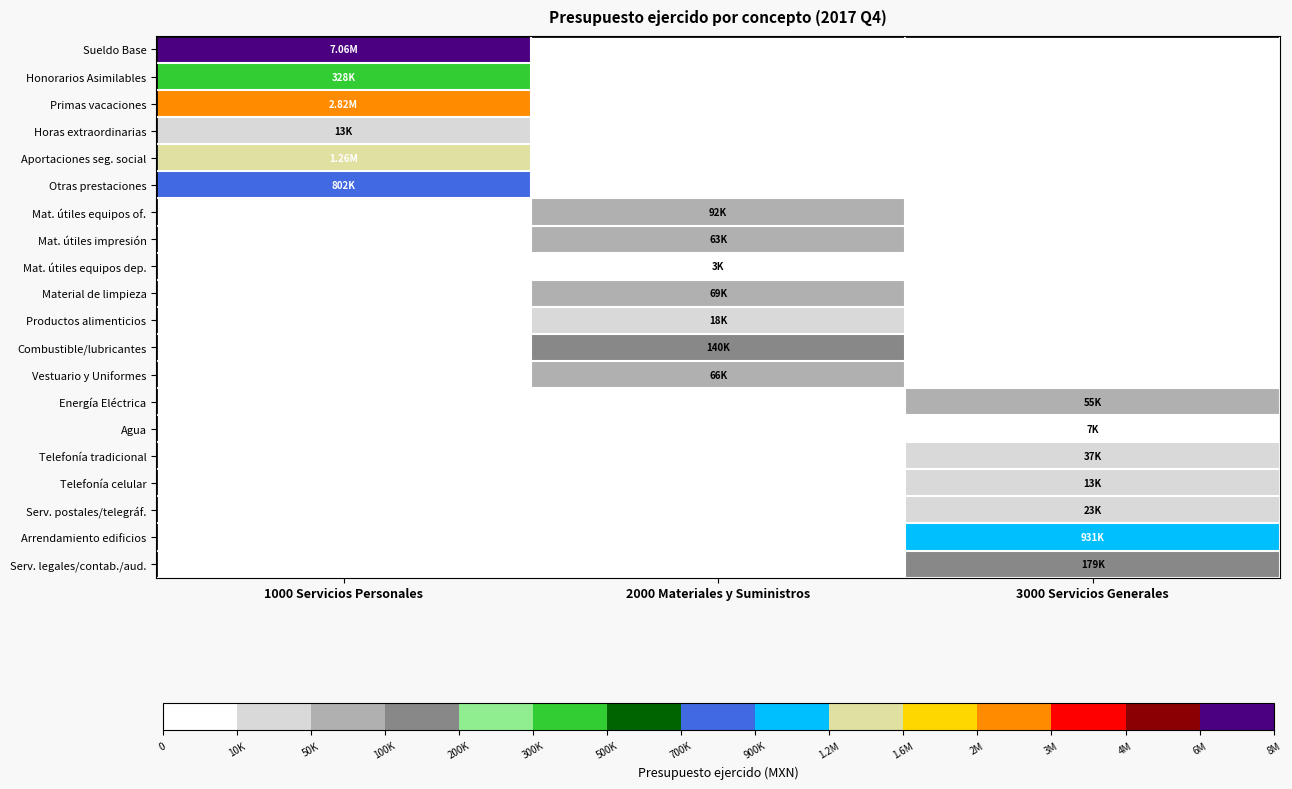

Between 1000 Servicios Personales and 3000 Servicios Generales, which series saw the biggest shift?

Sueldo Base